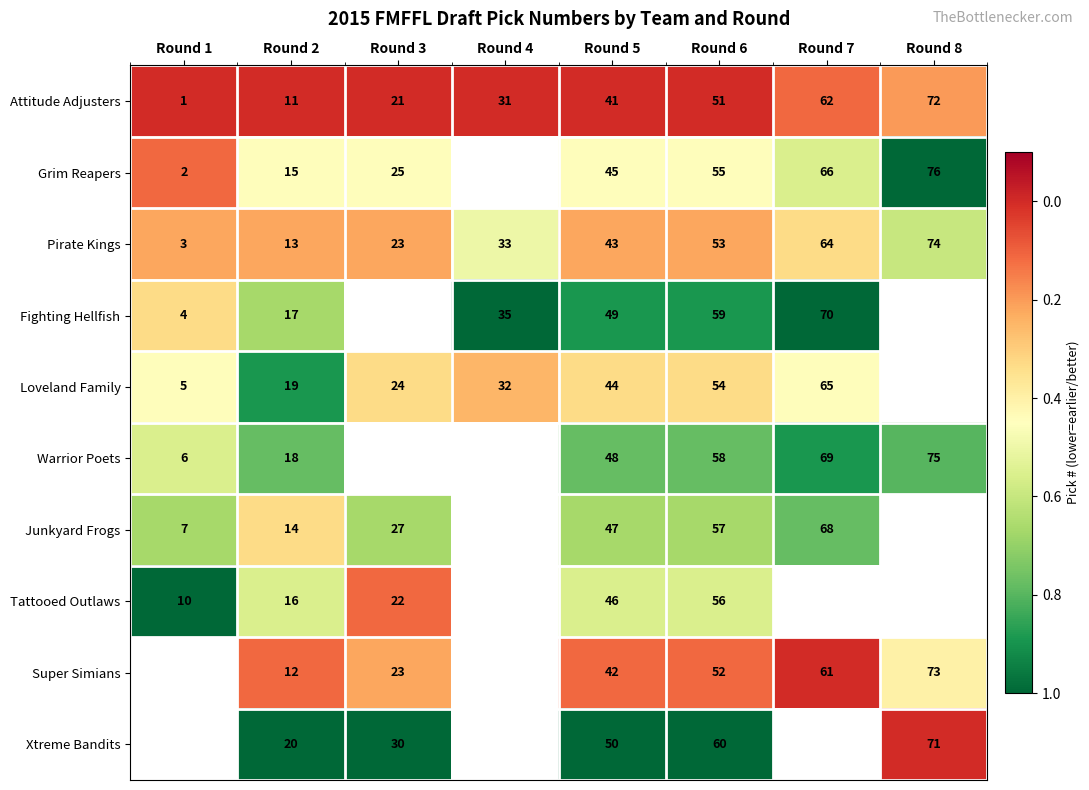

What is the difference between the highest and lowest values at Round 8?

1.0